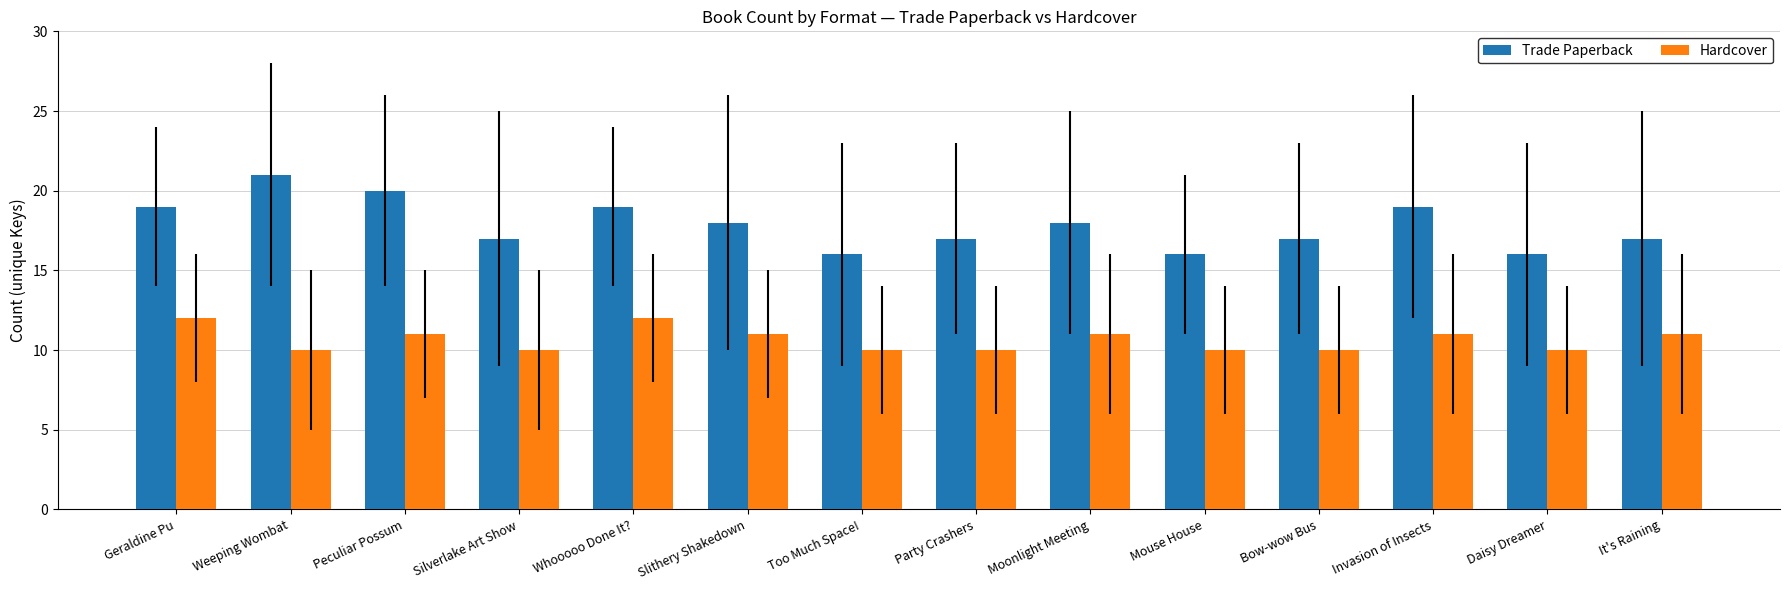

Is the value of Hardcover at Silverlake Art Show greater than the value of Trade Paperback at Bow-wow Bus?

No